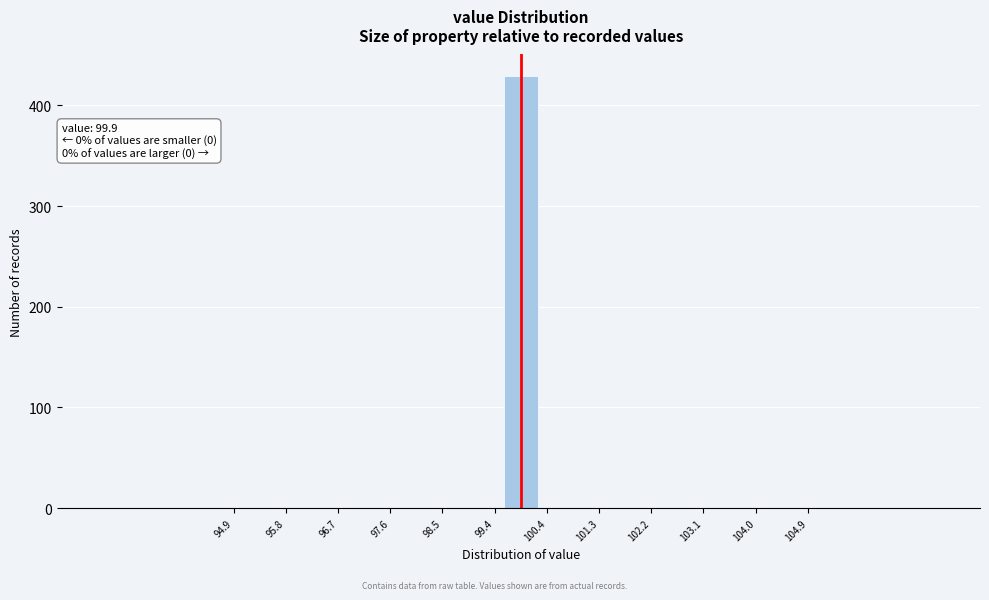

Which range on the x-axis has the tallest bar?

99.6 to 100.2